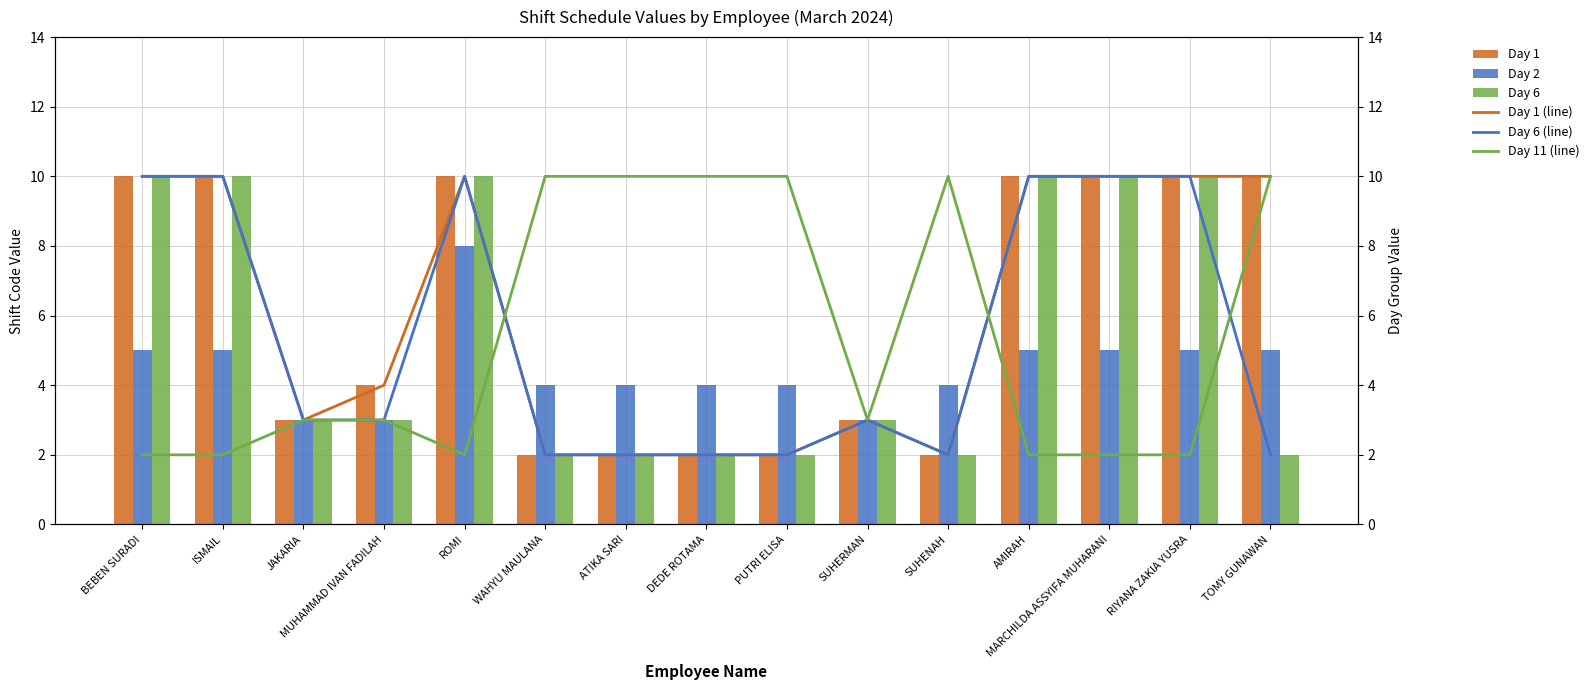

What is the value of the Day 1 bar at the 8th from the left?

2